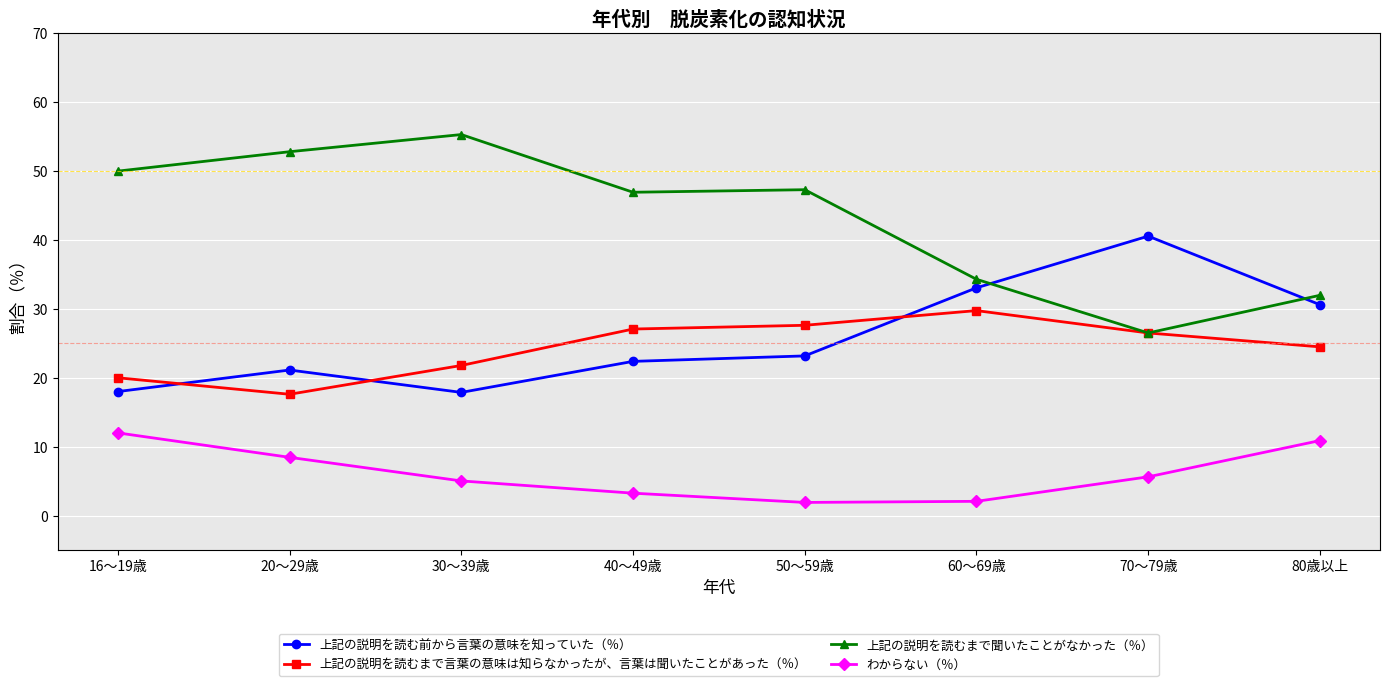

What is the difference between the maximum and minimum values in the 上記の説明を読むまで言葉の意味は知らなかったが、言葉は聞いたことがあった（％） series?

12.1